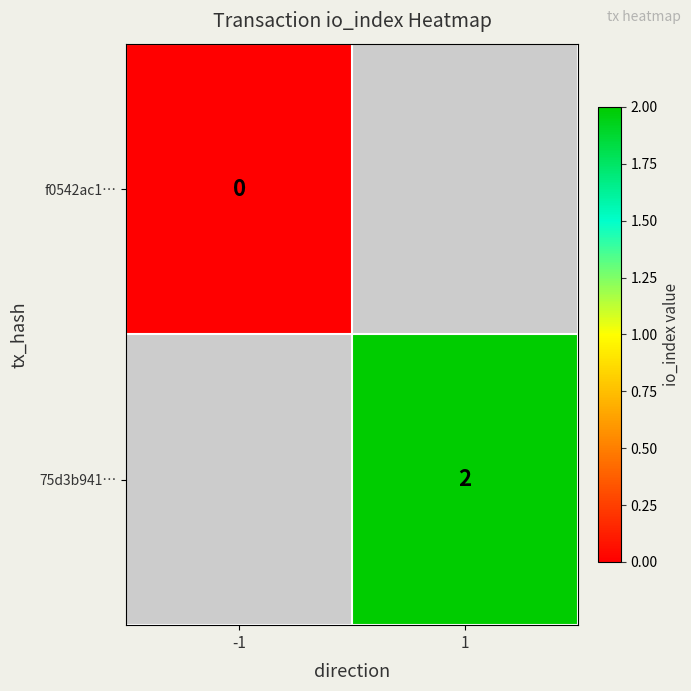

The value of 75d3b941… at 1 is 1. True or false?

False